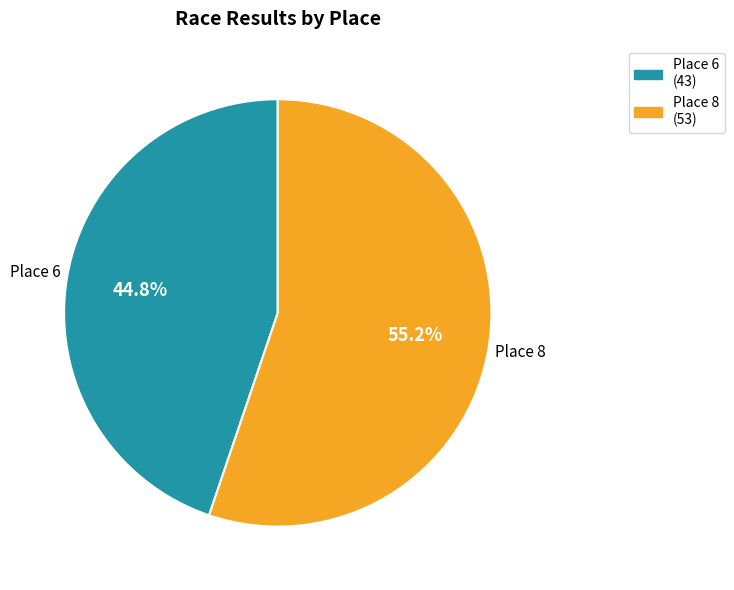

Rank the categories by value from lowest to highest.

Place 6 (43 racers), Place 8 (53 racers)